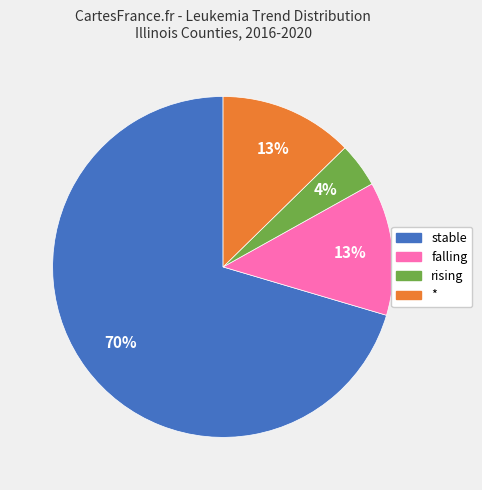

How many segments does this pie chart have?

4